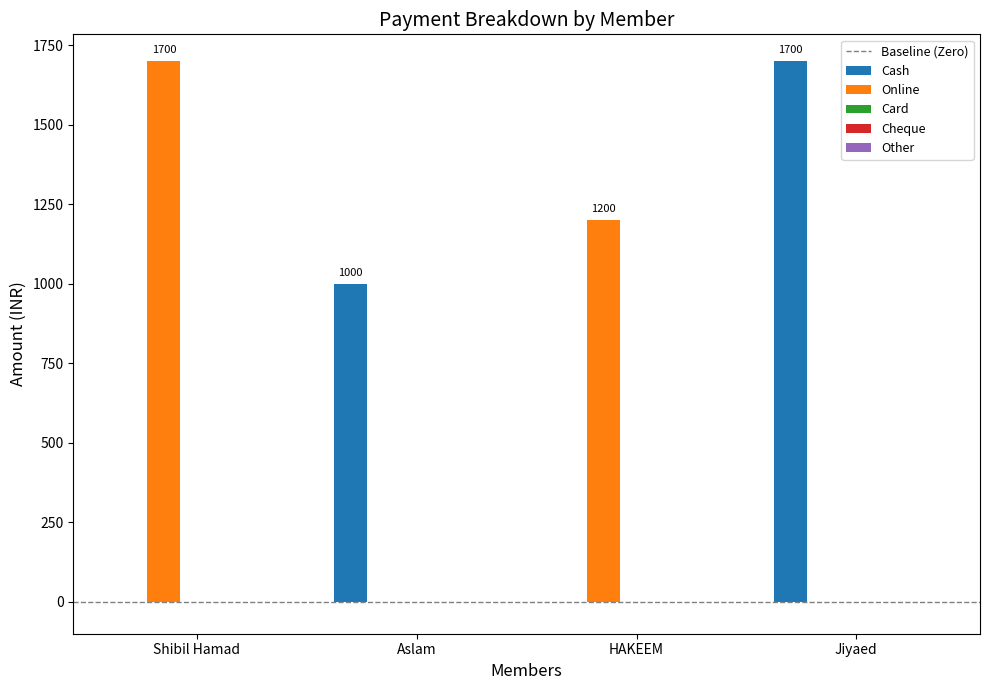

What is the sum of all Online values?

2900